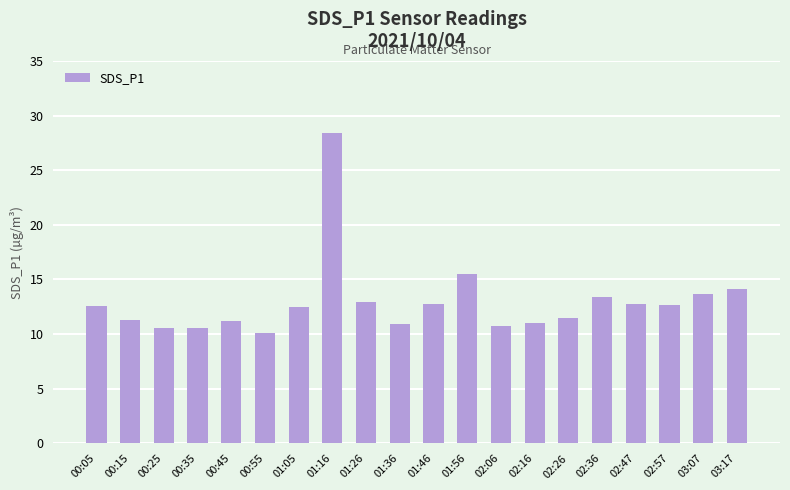

What is the change in value from 00:25 to 02:47?

+2.2